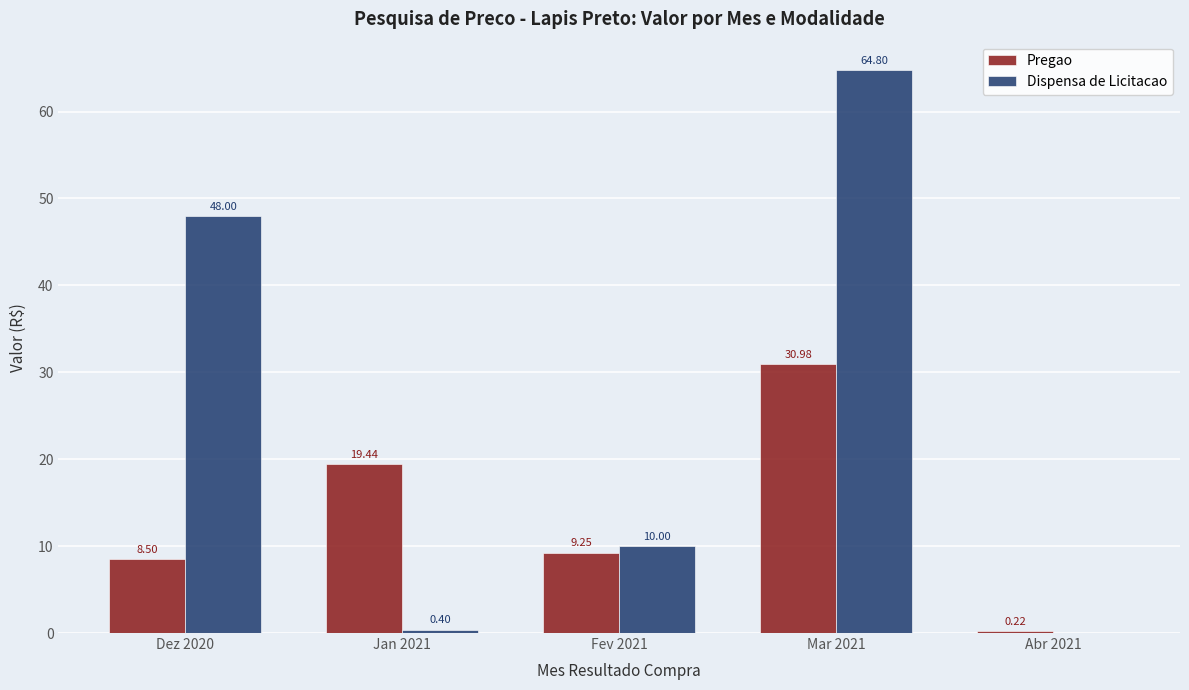

Is the value of Dispensa de Licitacao at Abr 2021 greater than the value of Pregao at Mar 2021?

No